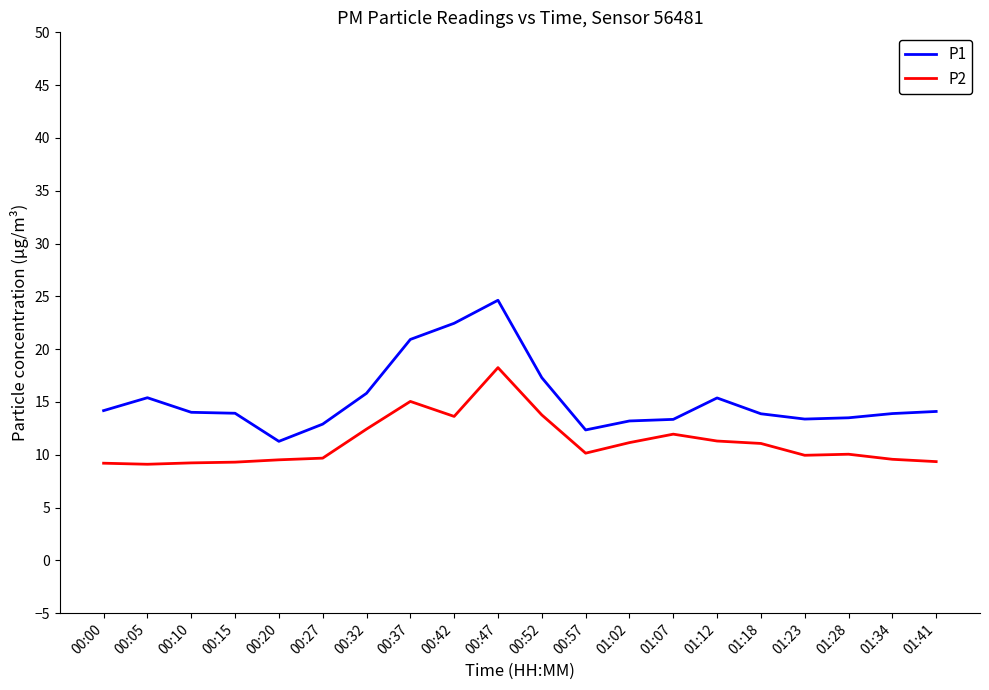

Which series has the largest range (max minus min)?

P1